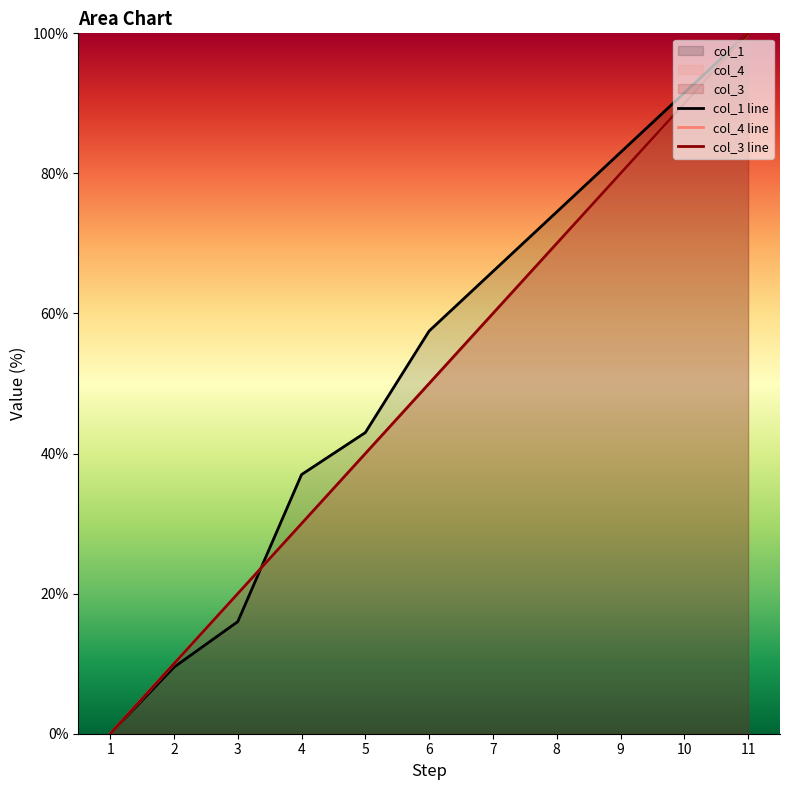

List the labels in order of col_1 line value, largest first.

11, 10, 9, 8, 7, 6, 5, 4, 3, 2, 1